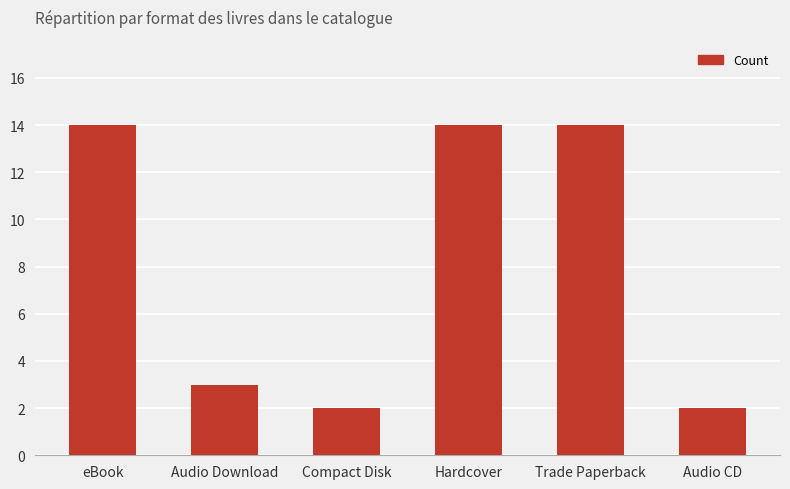

What is the greatest value displayed?

14